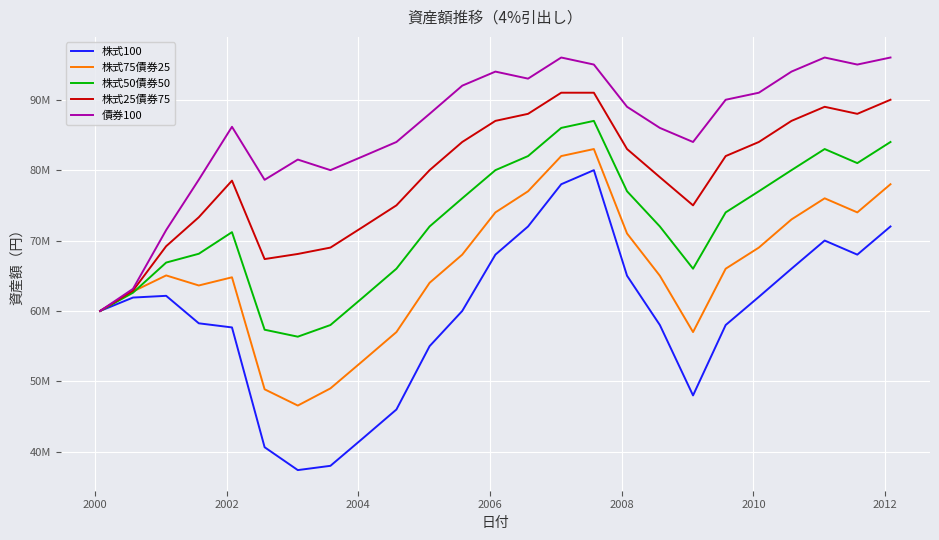

True or false: 株式75債券25 and 債券100 cross at least once.

False